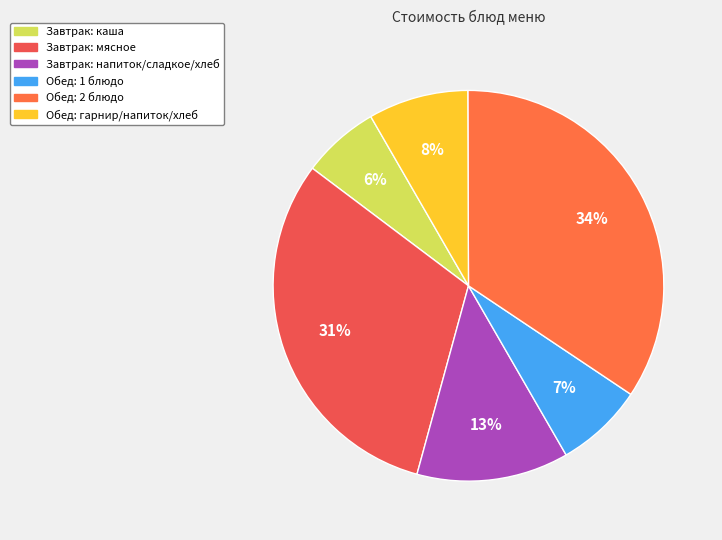

How many segments does this pie chart have?

6